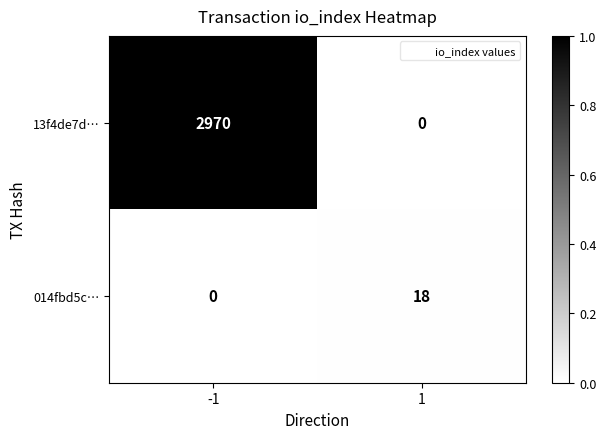

The 014fbd5c… series shows 18 at 1. True or false?

True